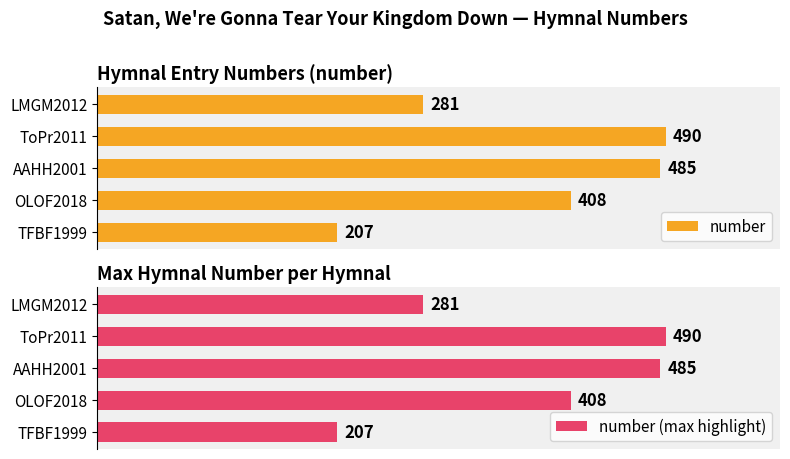

The value of number (max highlight) at OLOF2018 is 643. True or false?

False